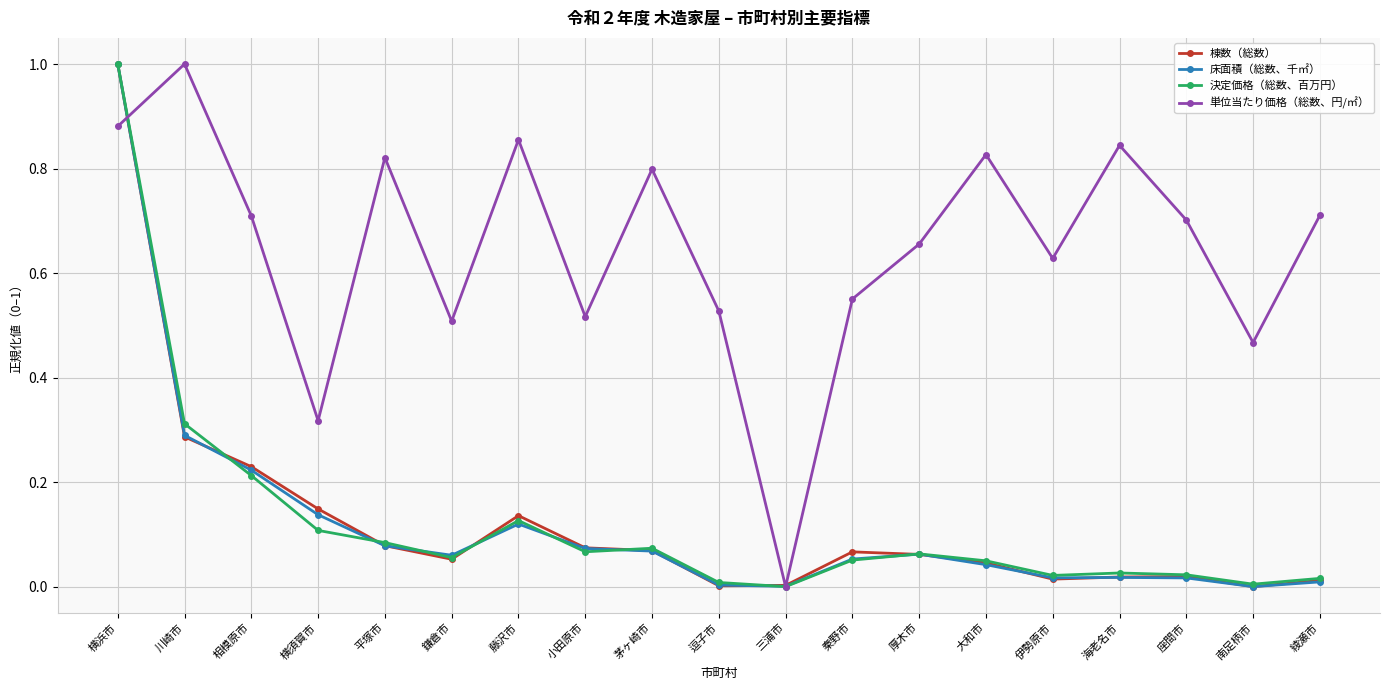

Between 鎌倉市 and 三浦市, which series saw the biggest shift?

単位当たり価格（総数、円/㎡）